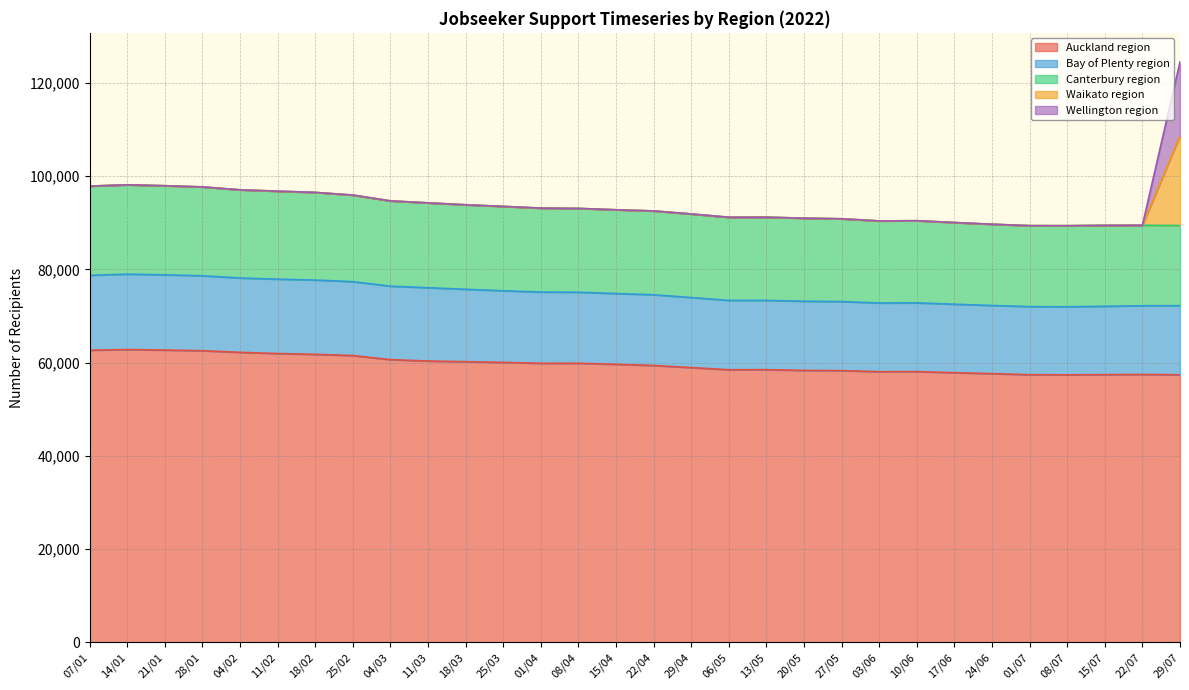

The value of Auckland region at 24/06 is 57627. True or false?

True